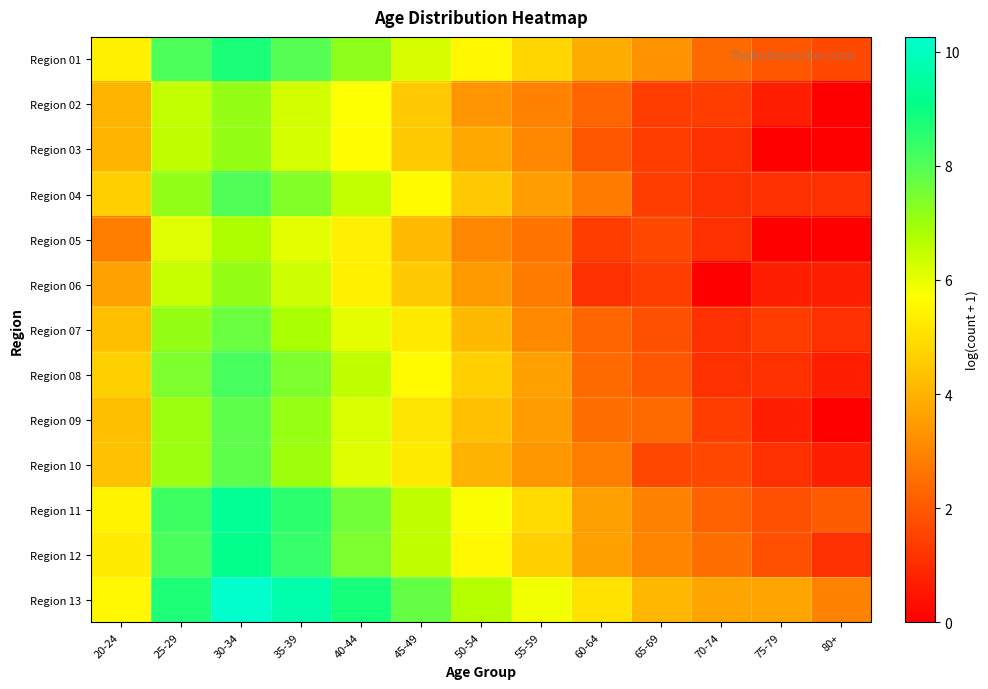

Which has a higher value, 60-64 or 30-34?

30-34